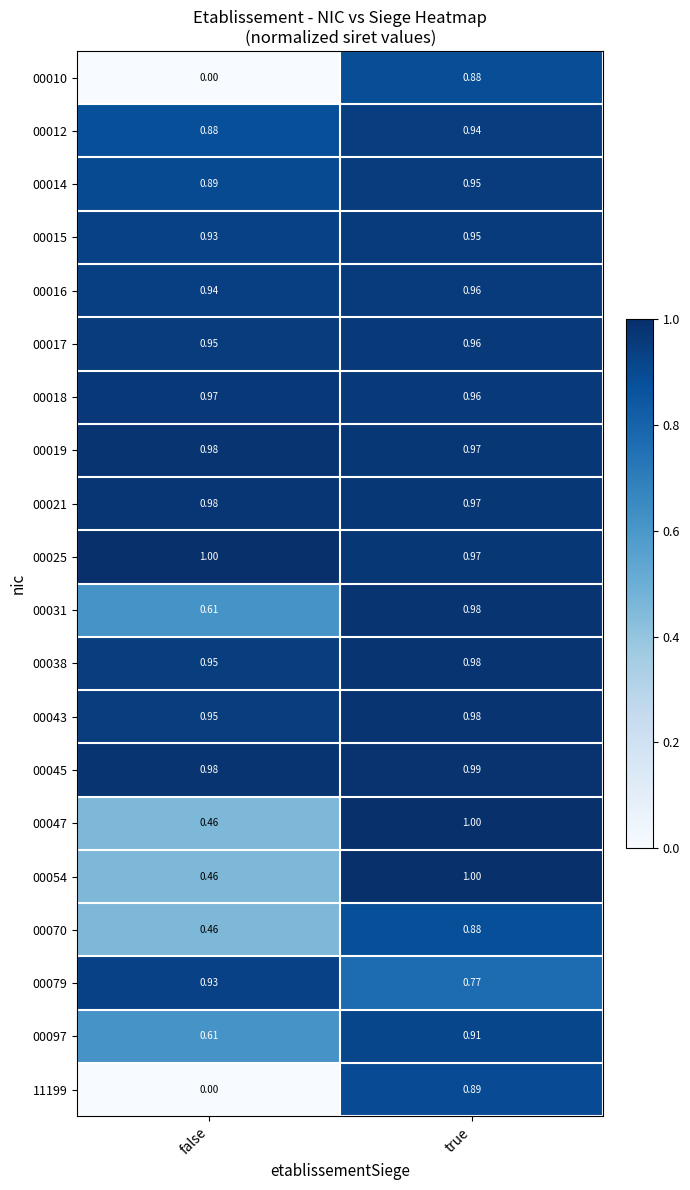

Which category has the highest value in the 00043 series?

true